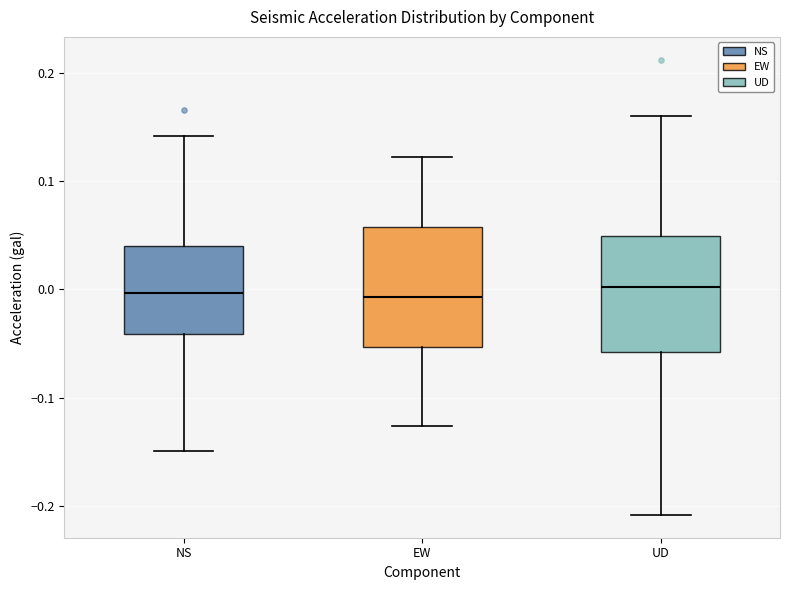

Where is the lower edge of the box for UD on the y-axis? The values are not printed on the chart, so give them approximately, as read against the axis.

-0.06